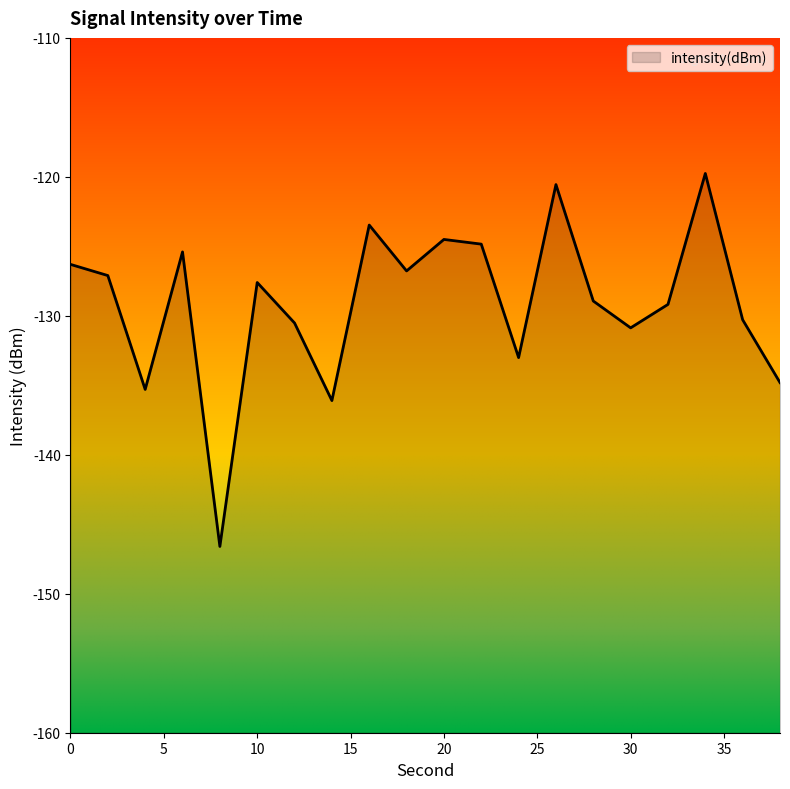

What is the sum of the values at 20 and 2?

-251.6